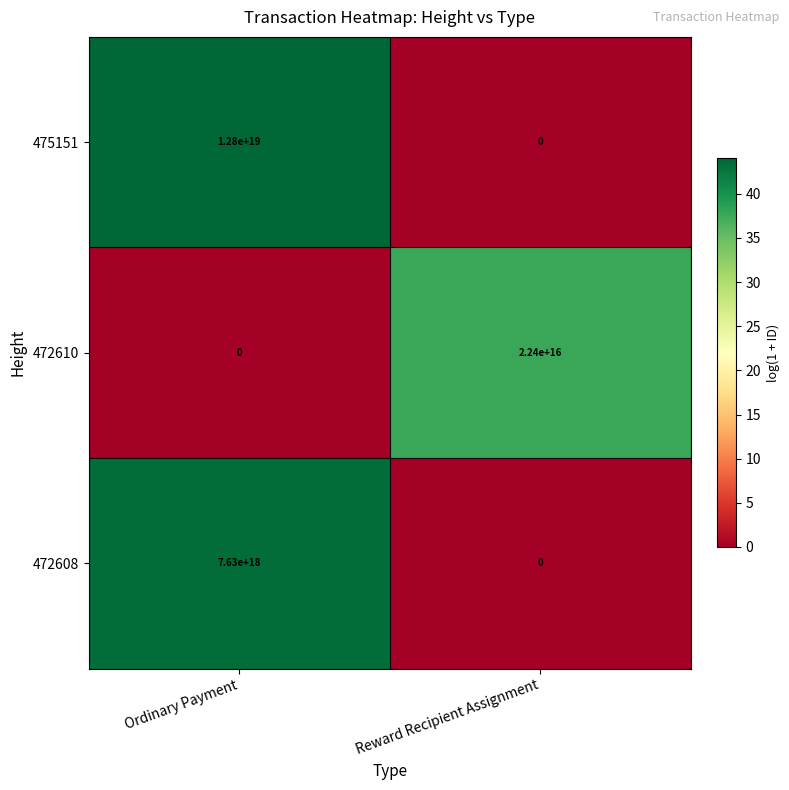

Which series has the widest spread of values?

475151